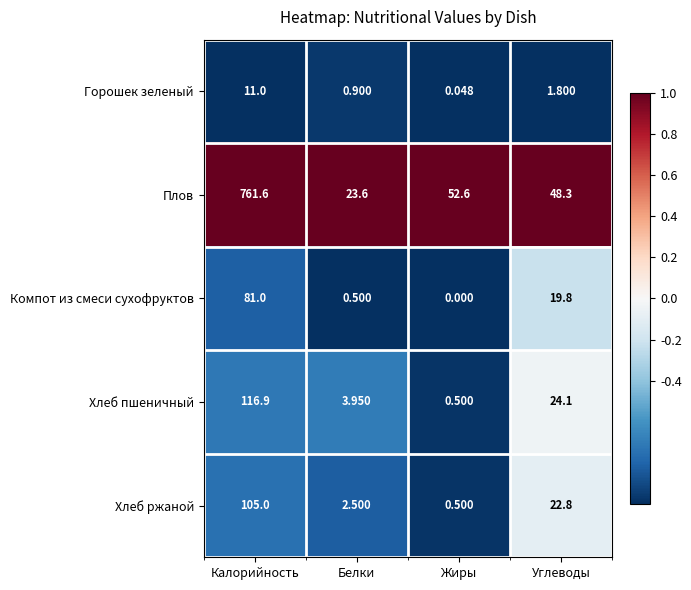

Is the value of Хлеб ржаной at Калорийность greater than the value of Хлеб пшеничный at Углеводы?

Yes